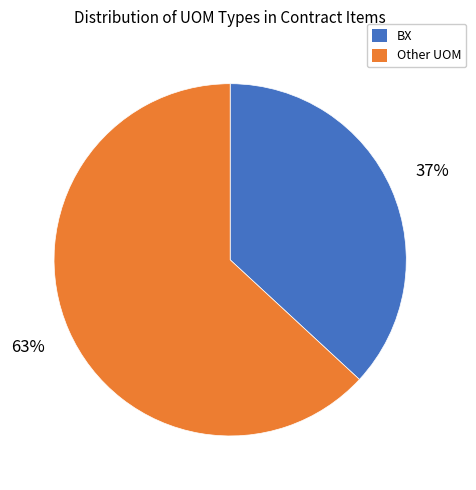

Does any single category account for the majority?

Yes